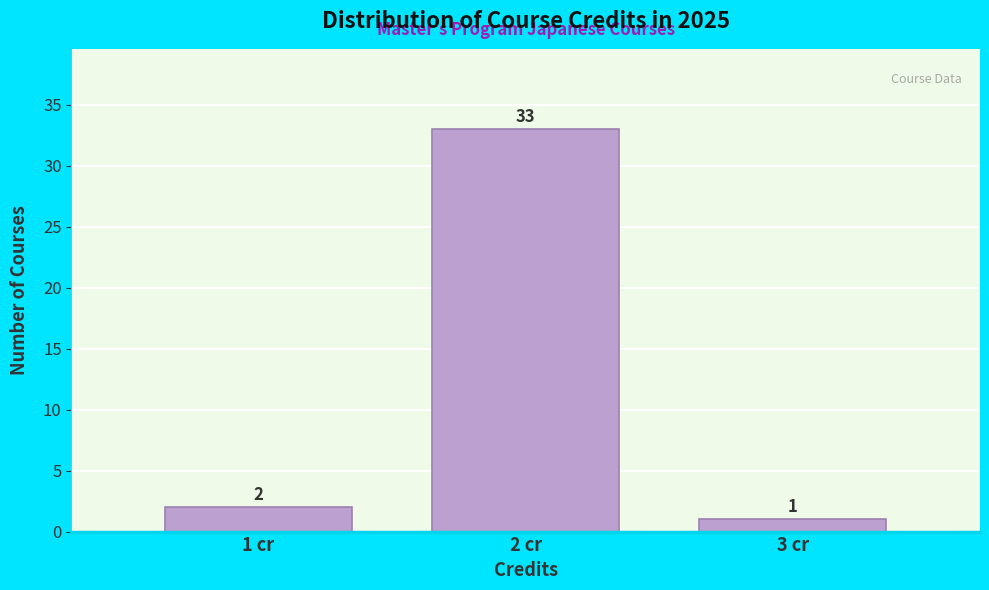

Reading left to right, list all the values displayed in this chart.

2	33	1